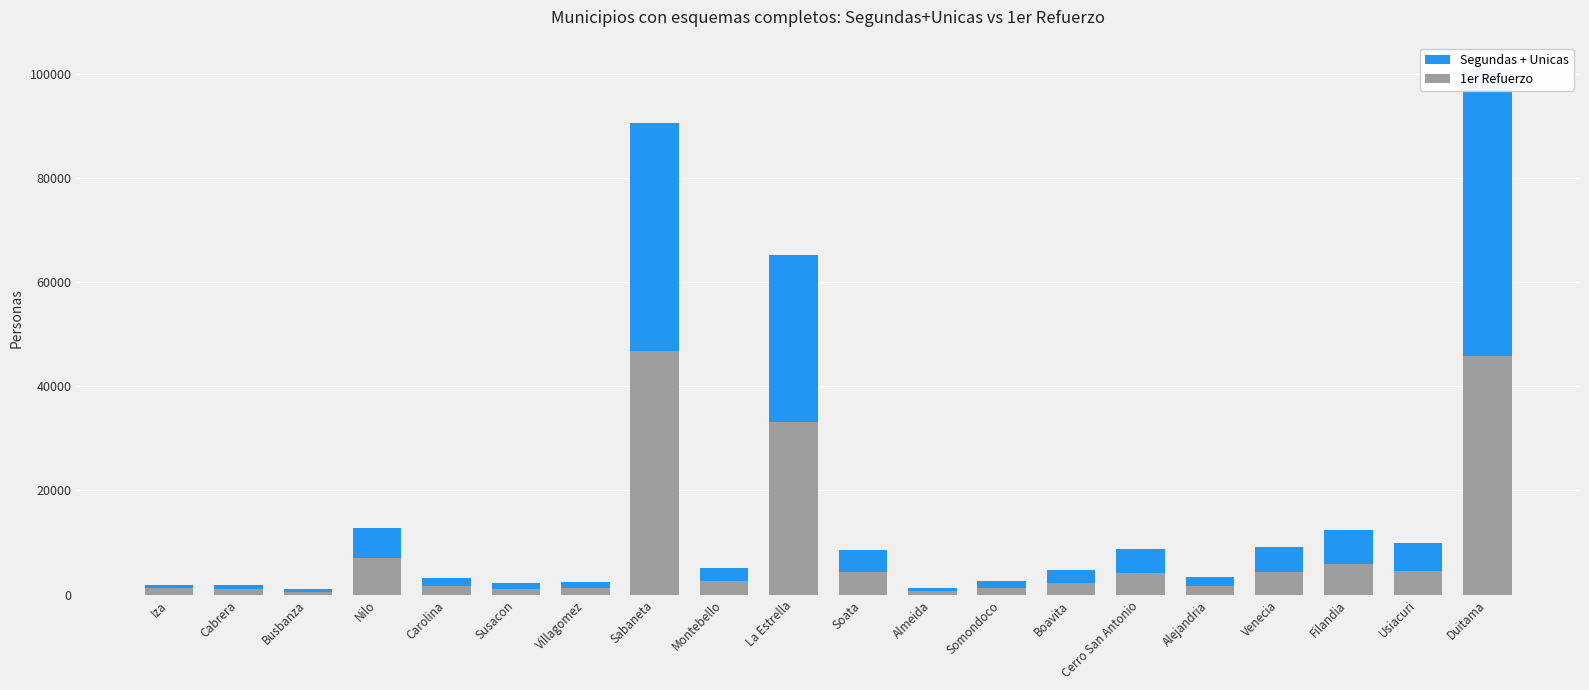

What is the approximate value of Segundas + Unicas at Boavita?

4722